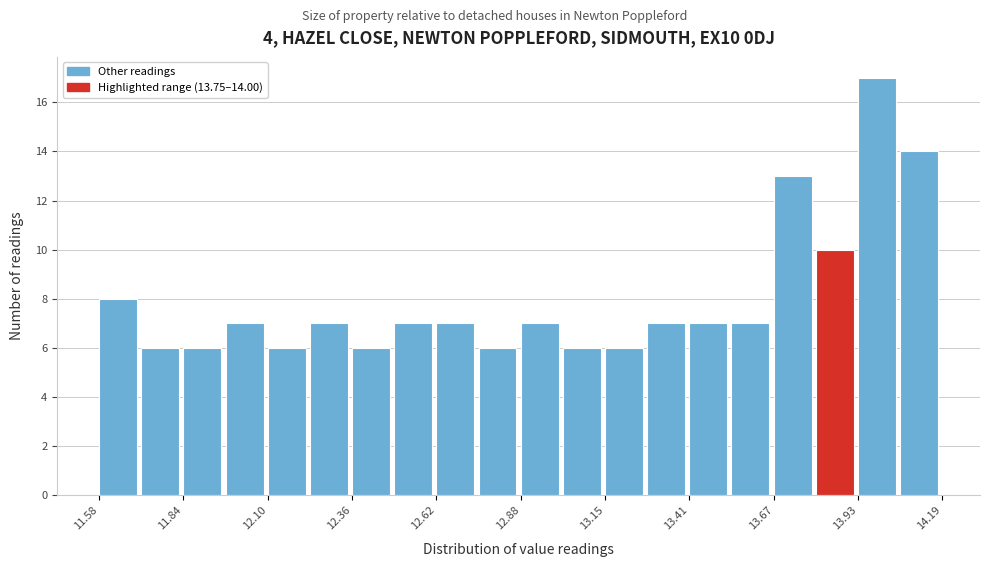

Around what value on the x-axis is the tallest bar? Give the approximate position of its centre, as read against the axis.

14.00